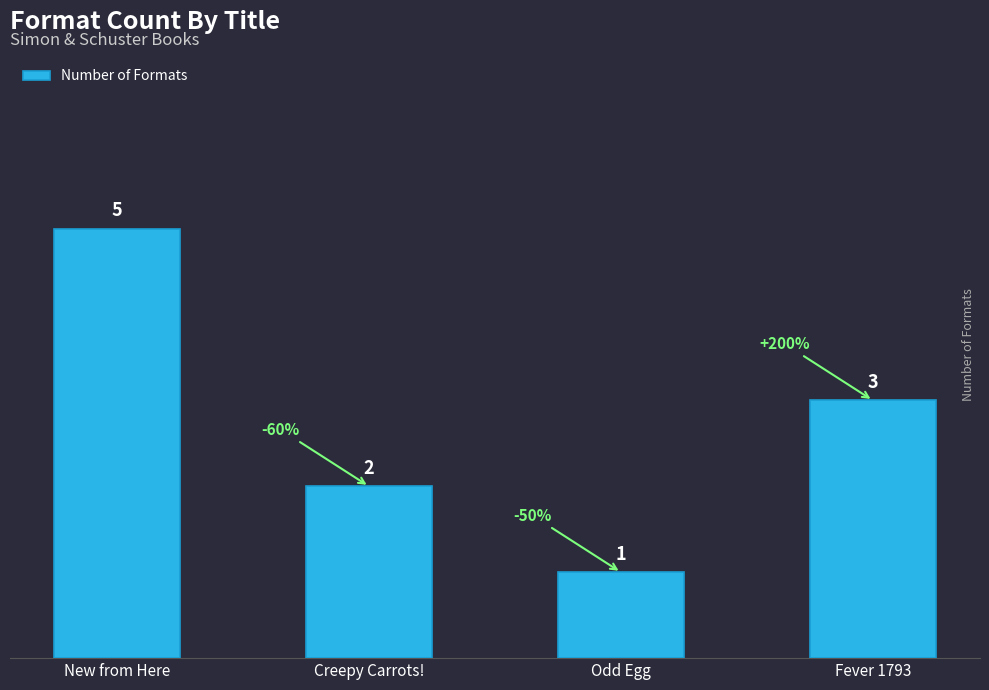

The chart shows a value of 2 at Creepy Carrots!. True or false?

True